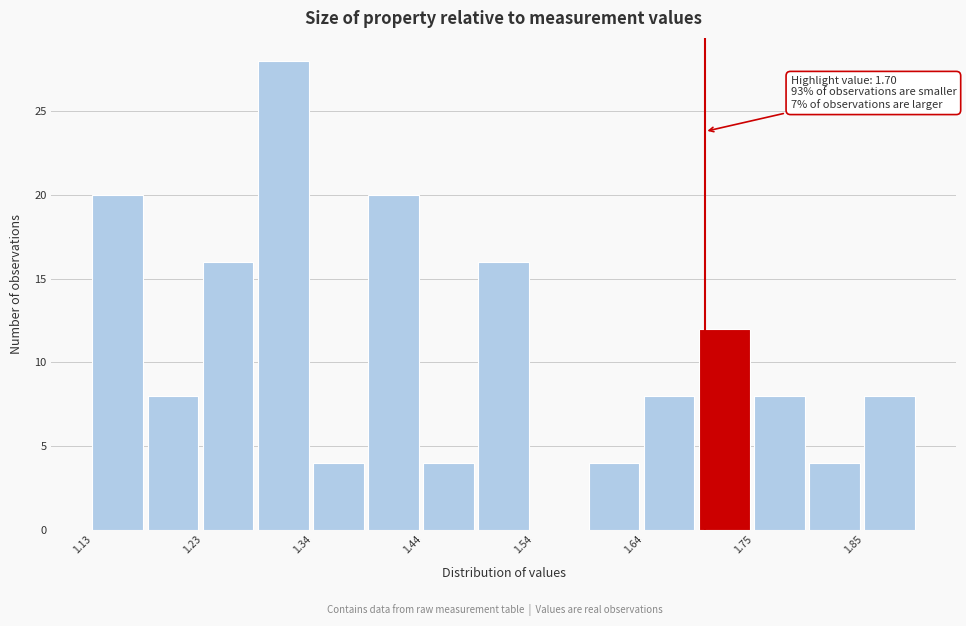

Around what value on the x-axis is the tallest bar? Give the approximate position of its centre, as read against the axis.

1.30